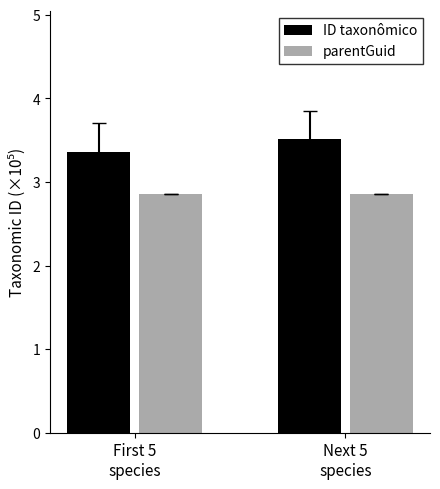

Between First 5
species and Next 5
species, which series saw the biggest shift?

ID taxonômico